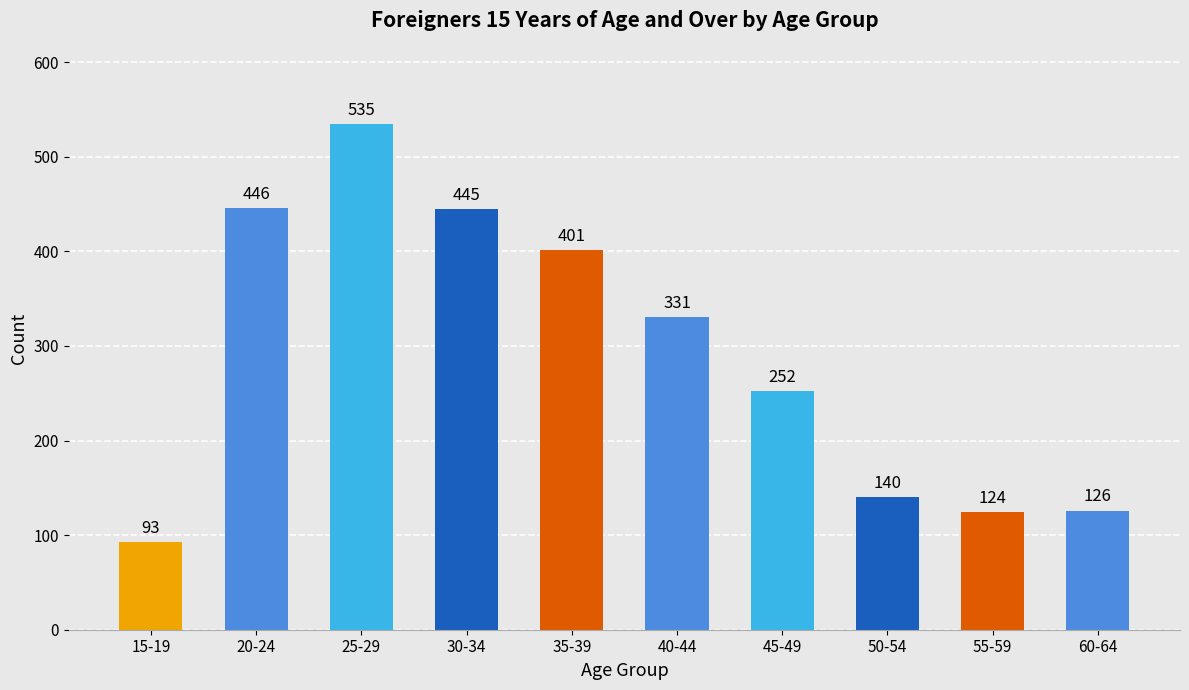

What is the difference between the maximum and minimum values?

442